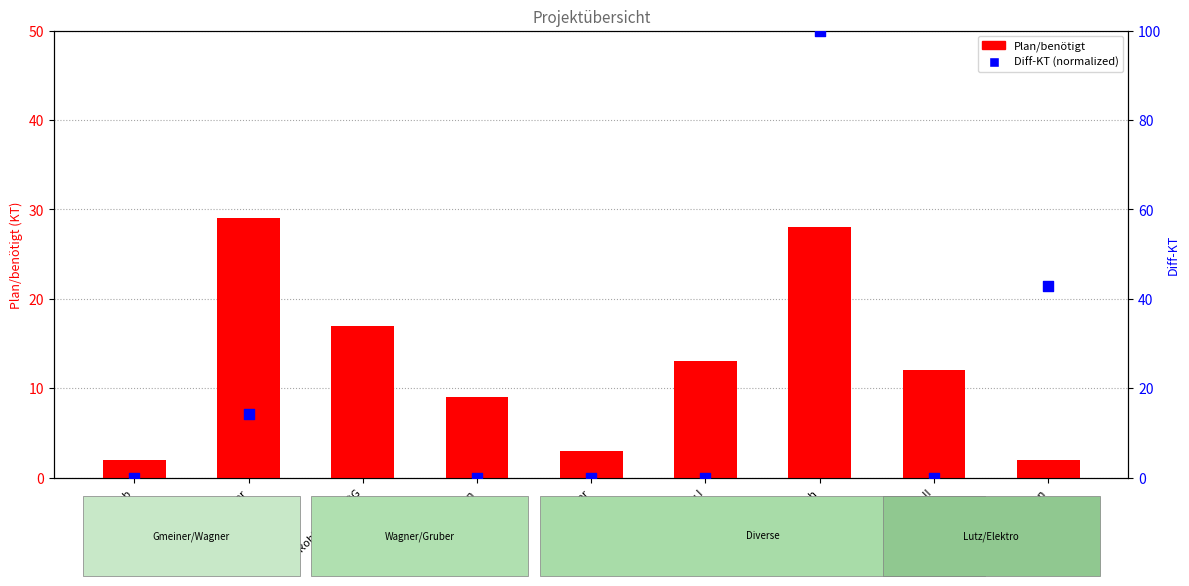

What is the total value across all series at Erdaushub?

2.0